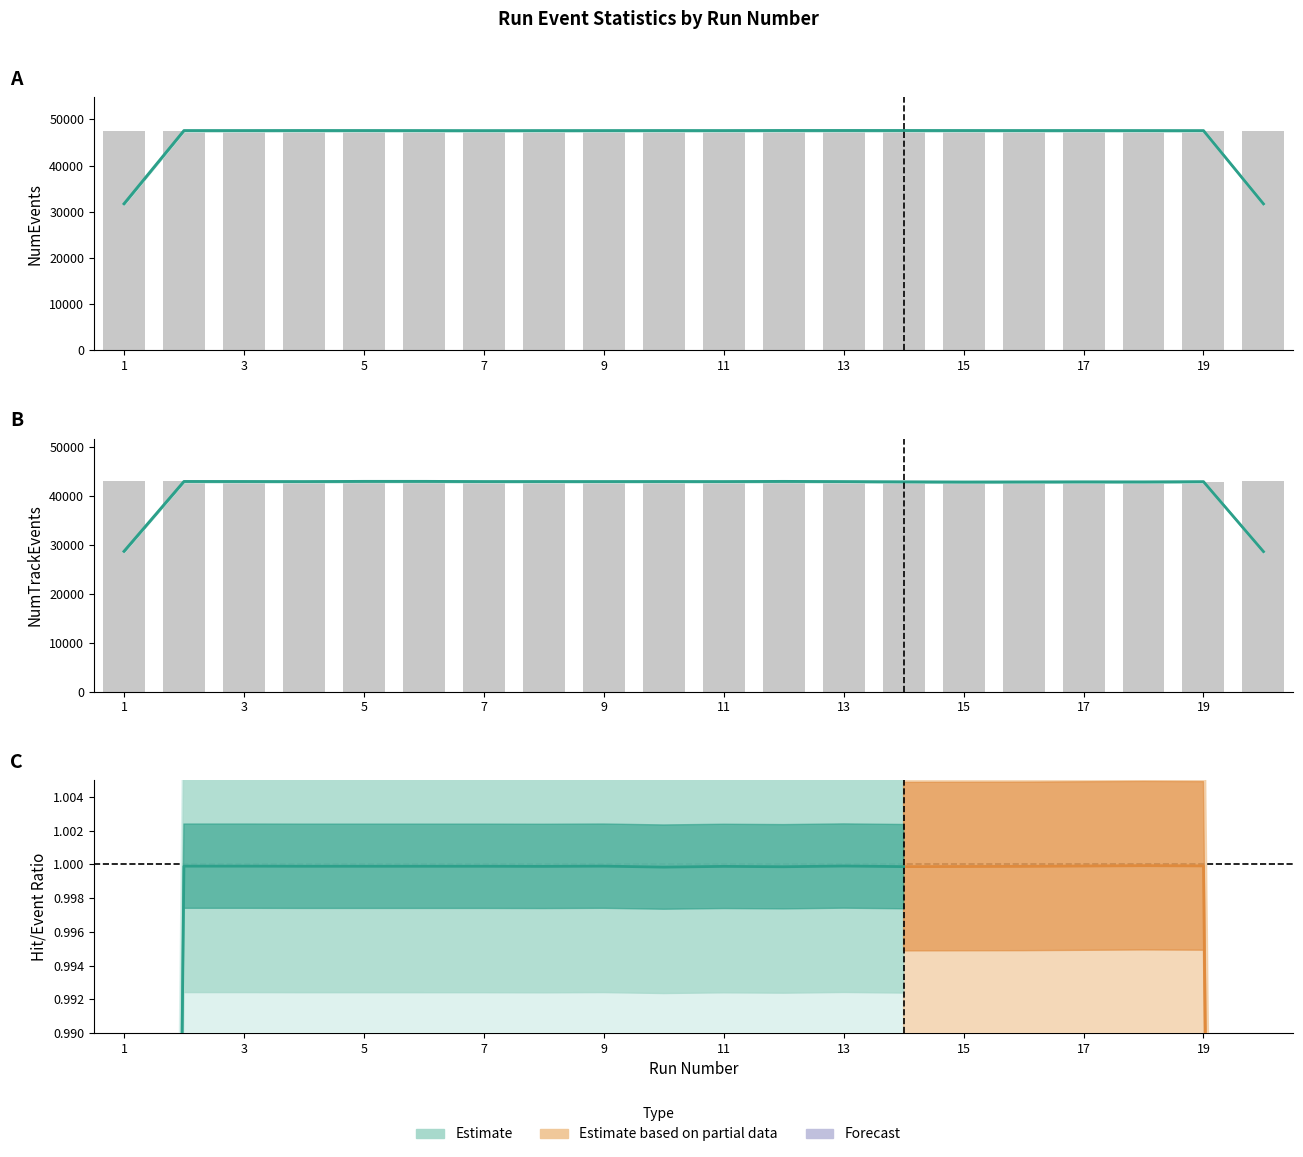

What is the difference between the second highest and second lowest values in the NumEvents series?

54